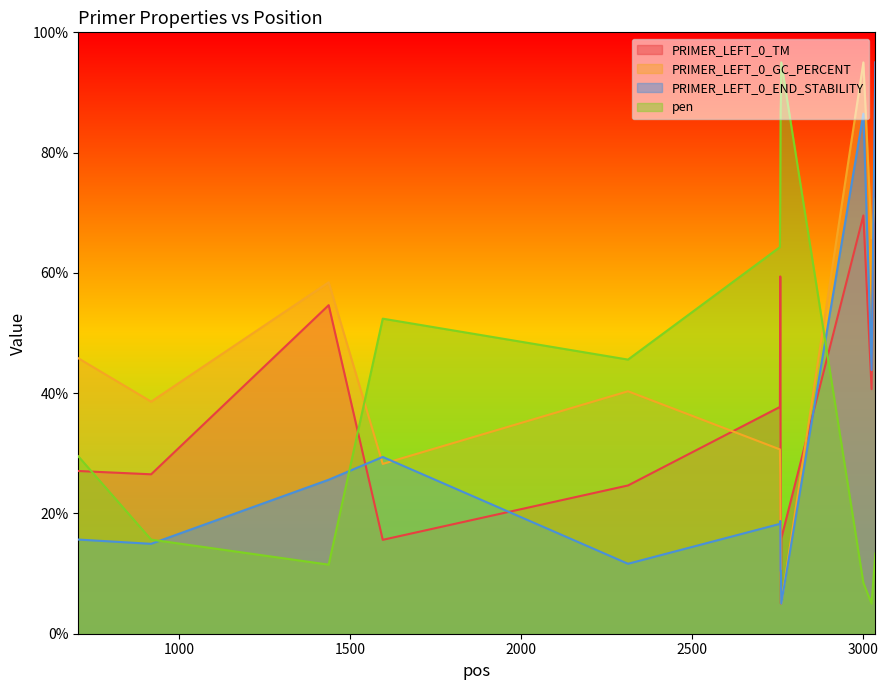

The value of pen at 2760 is 88.9. True or false?

True